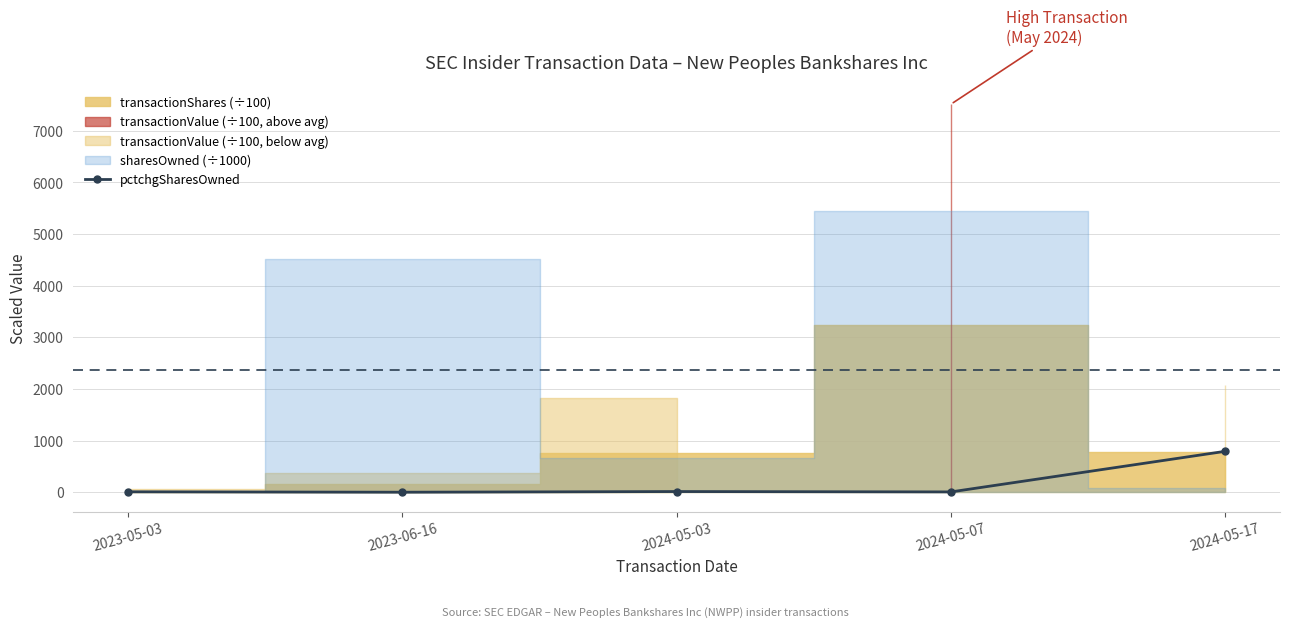

What is the difference between the second highest and minimum values?

13